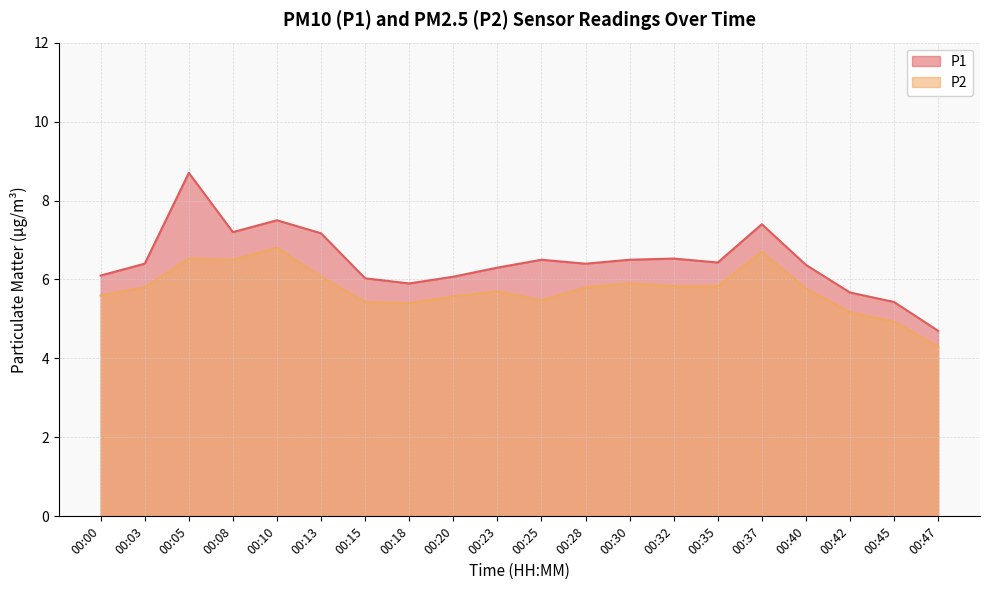

How many data points in P1 are above 6?

16